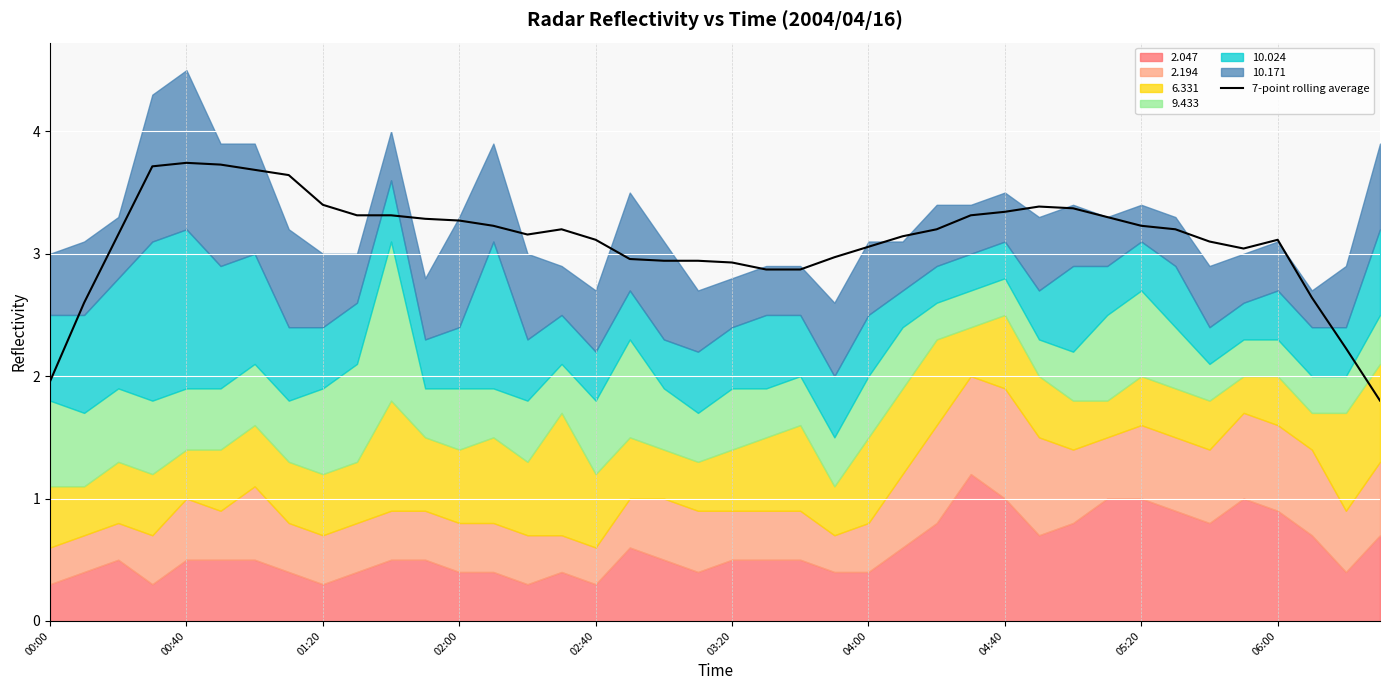

At which label is the value closest to 2?

00:00